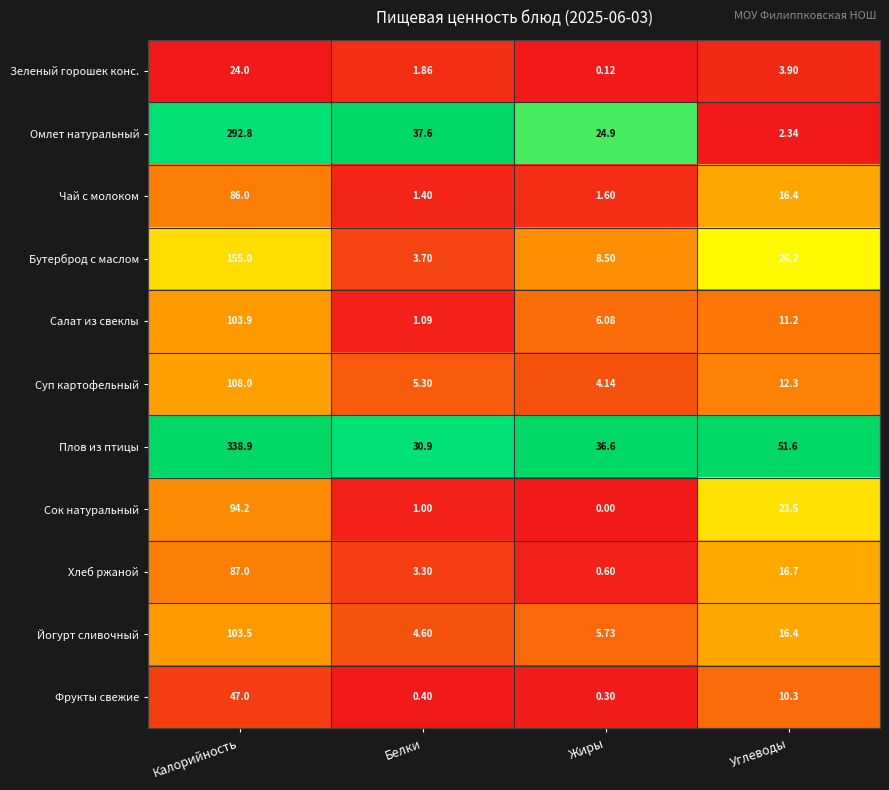

Where does the Сок натуральный series first go above 23?

Калорийность